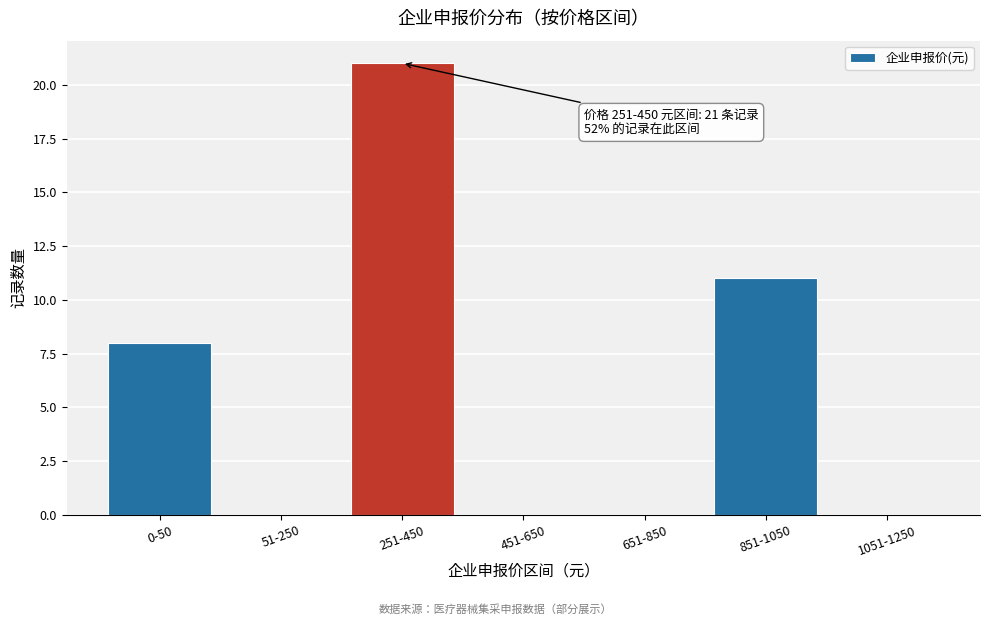

Reading left to right, transcribe all the data shown in this chart.

0-50=8	51-250=0	251-450=21	451-650=0	651-850=0	851-1050=11	1051-1250=0